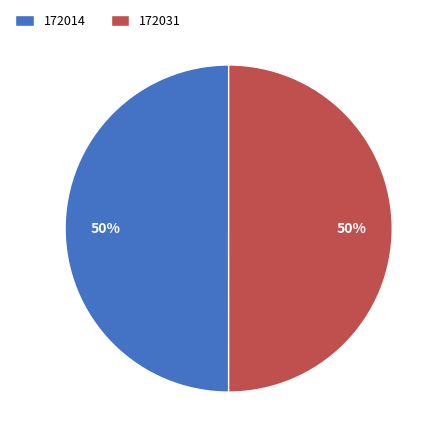

To the nearest percent, what portion does 172014 represent?

50%